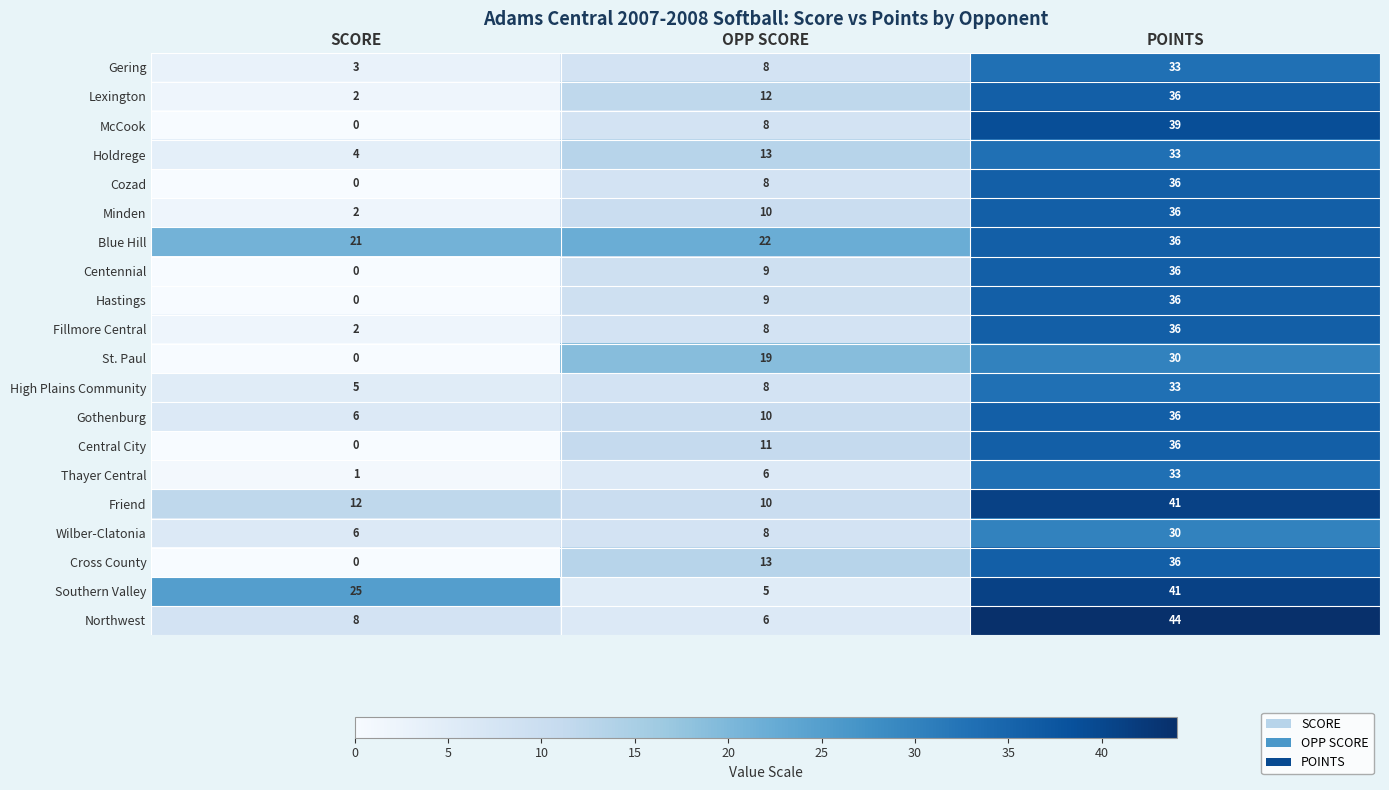

What is the minimum value for High Plains Community?

5